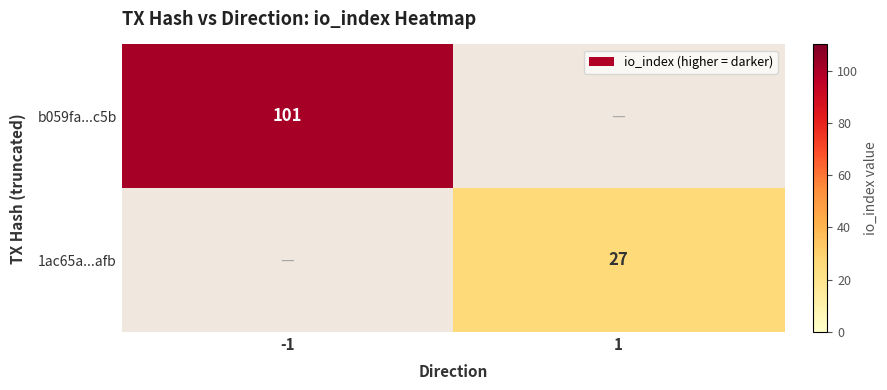

Count the number of categories in the chart.

2